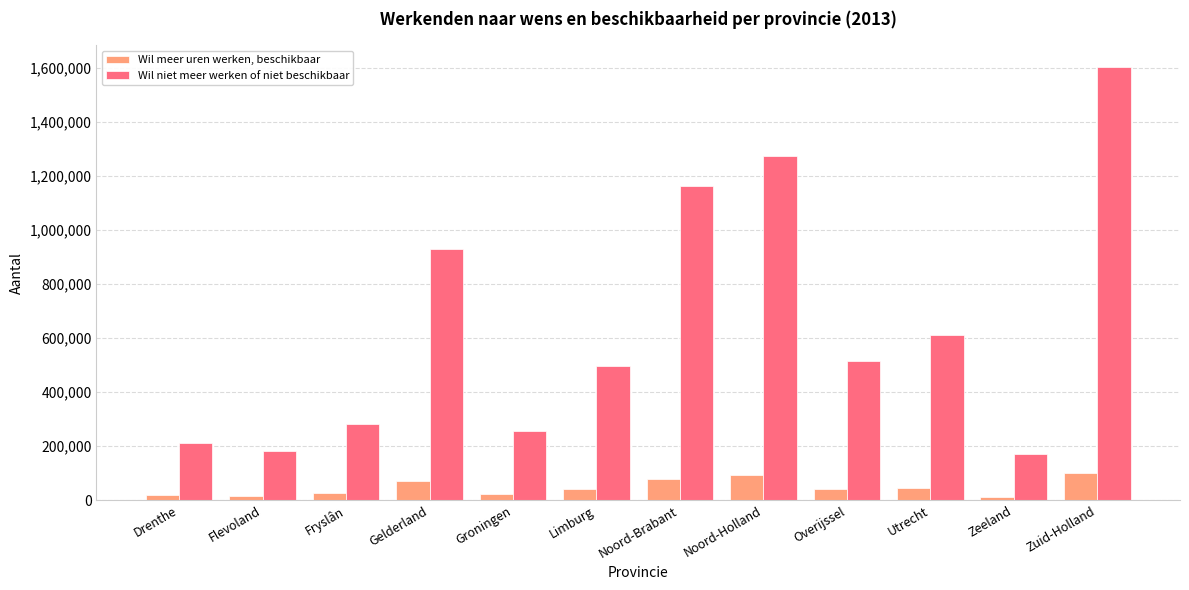

List the series in order of their peak value, highest first.

Wil niet meer werken of niet beschikbaar, Wil meer uren werken, beschikbaar